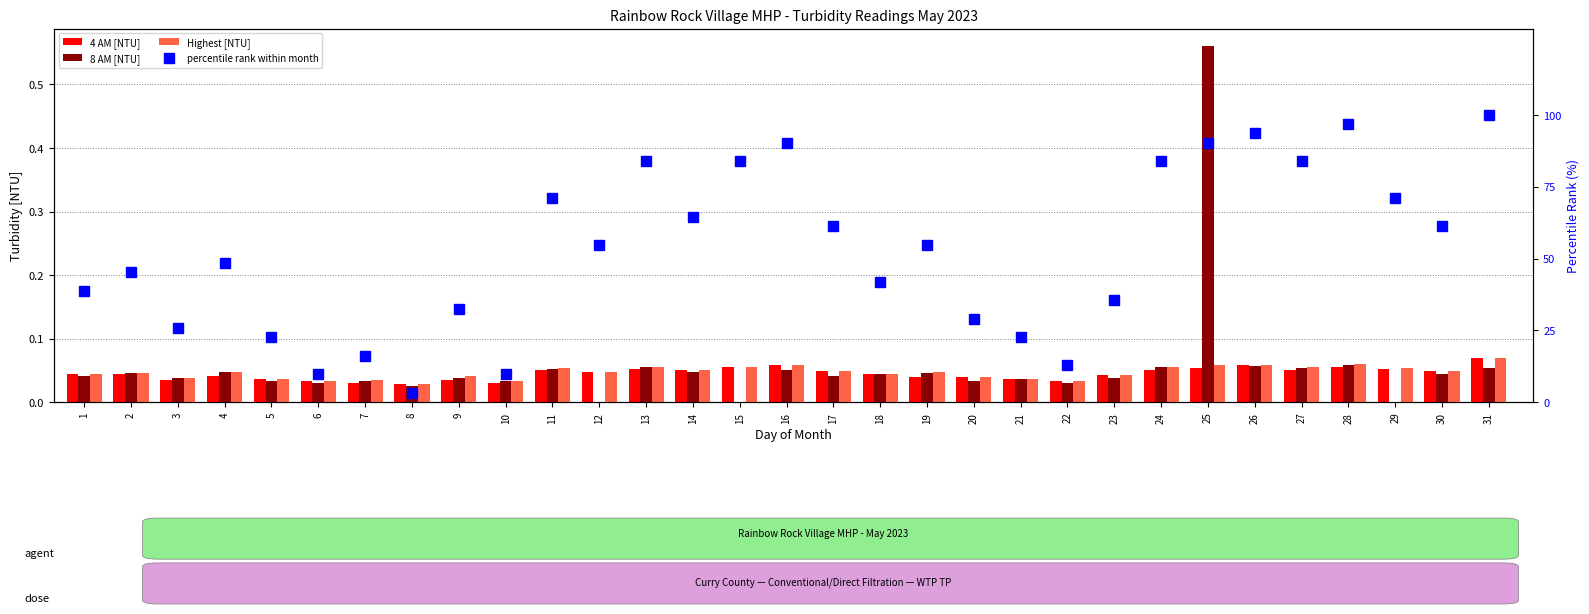

What is the total value across all series at 21?

22.7